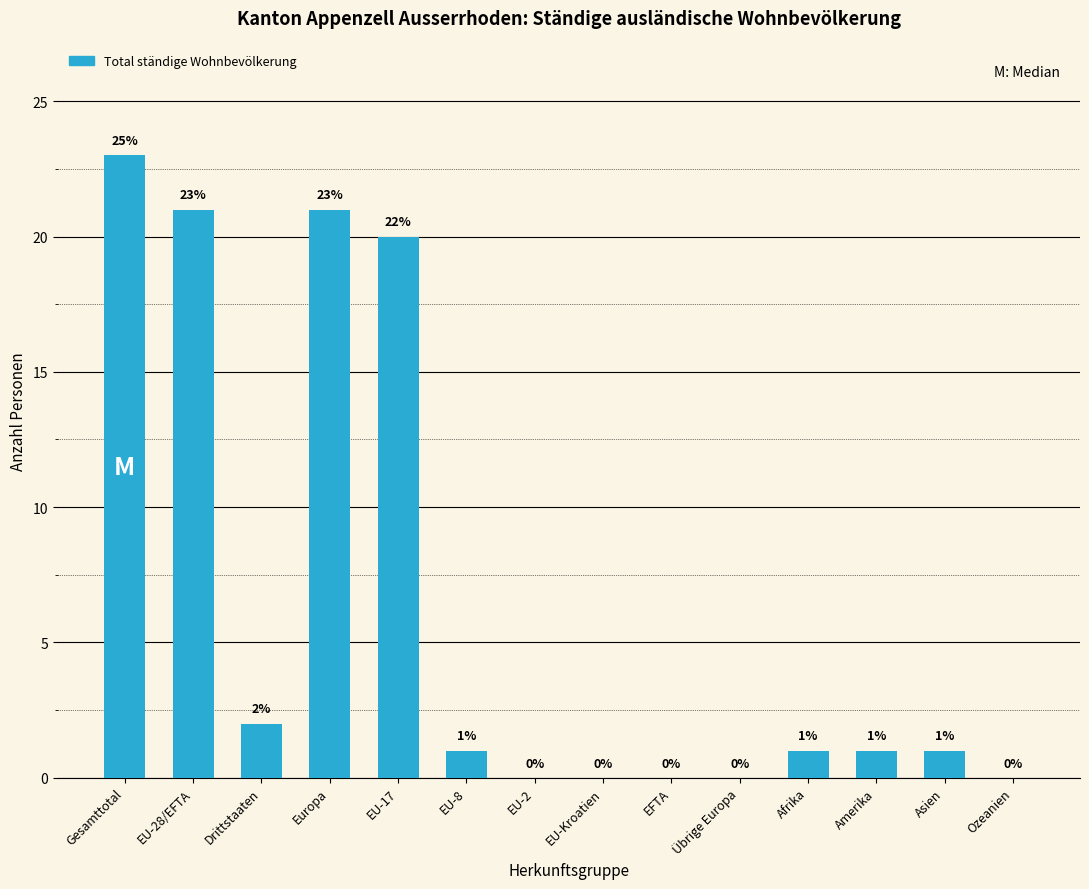

Reading left to right, list all the values displayed in this chart.

Gesamttotal=23	EU-28/EFTA=21	Drittstaaten=2	Europa=21	EU-17=20	EU-8=1	EU-2=0	EU-Kroatien=0	EFTA=0	Übrige Europa=0	Afrika=1	Amerika=1	Asien=1	Ozeanien=0